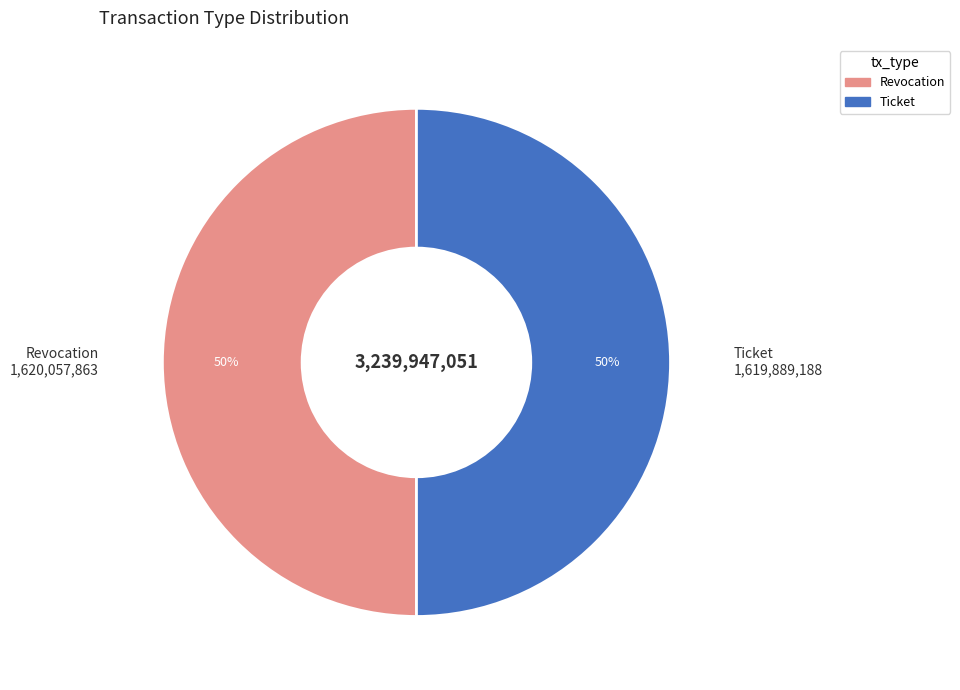

Is the sum of Ticket and Revocation greater than half?

Yes